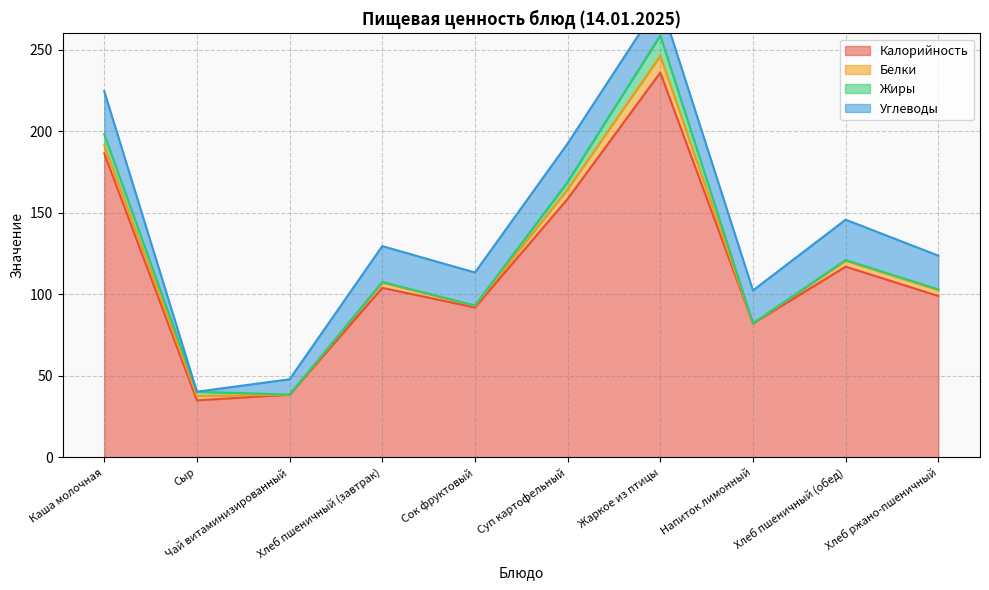

How many categories are shown in the chart?

10